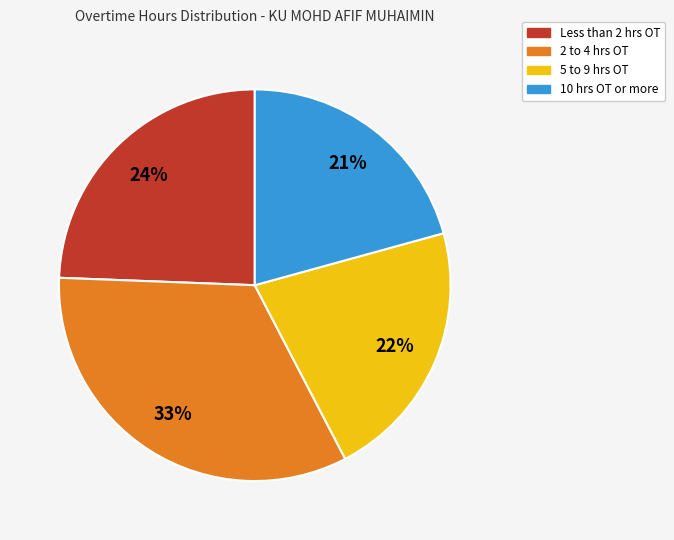

Is it true that 5 to 9 hrs OT is 22% of the pie?

True